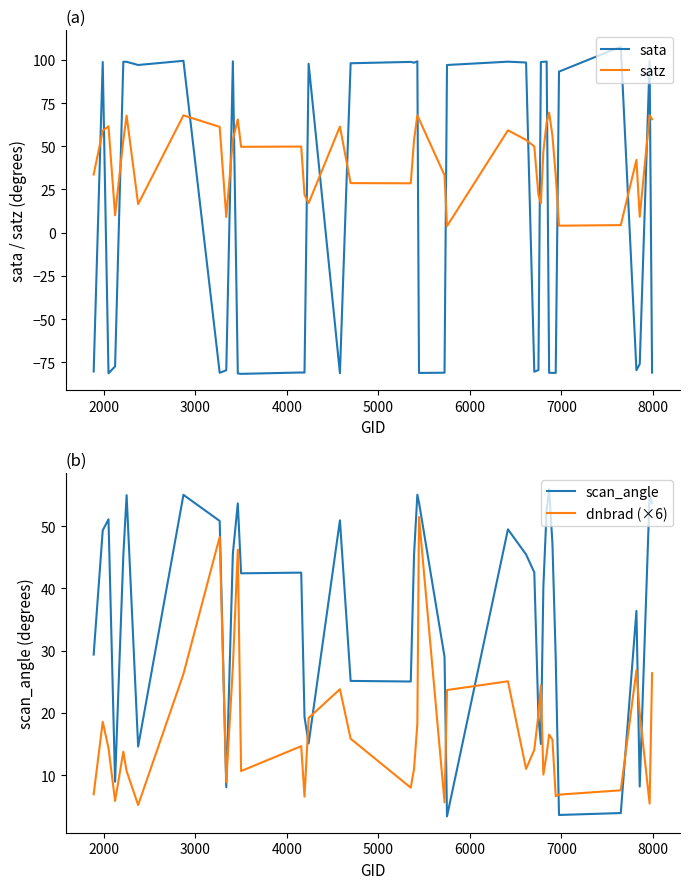

In sata, how many points are lower than both neighbors (excluding endpoints)?

11